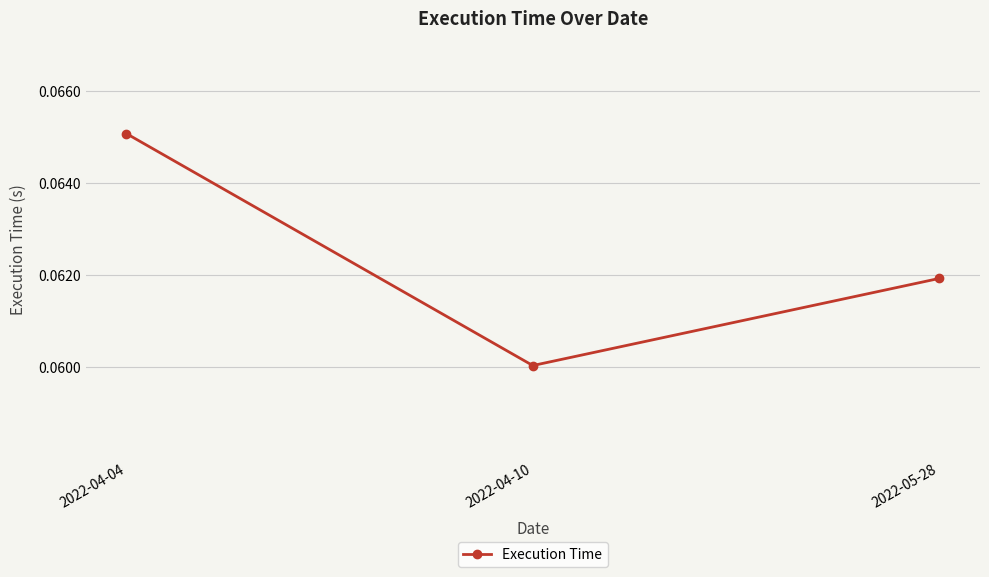

Which category has the lowest value across all series?

2022-04-10